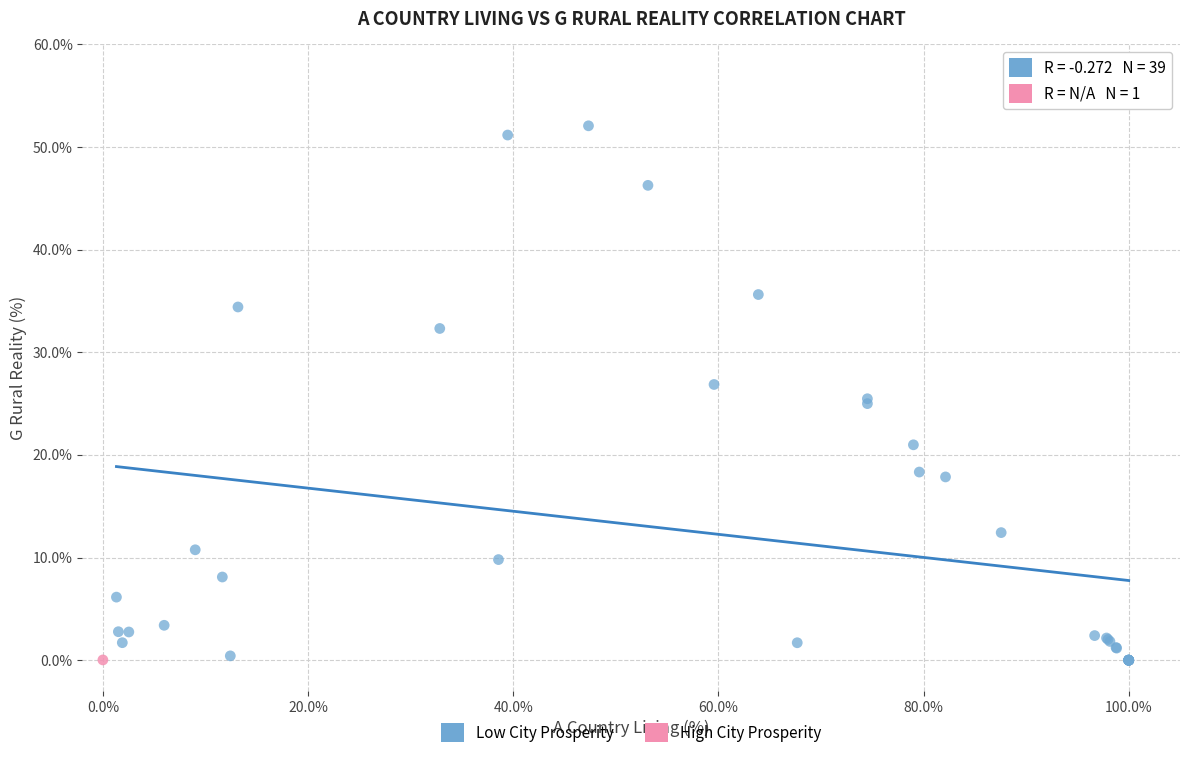

What are all the series names shown in the legend?

Low City Prosperity, High City Prosperity